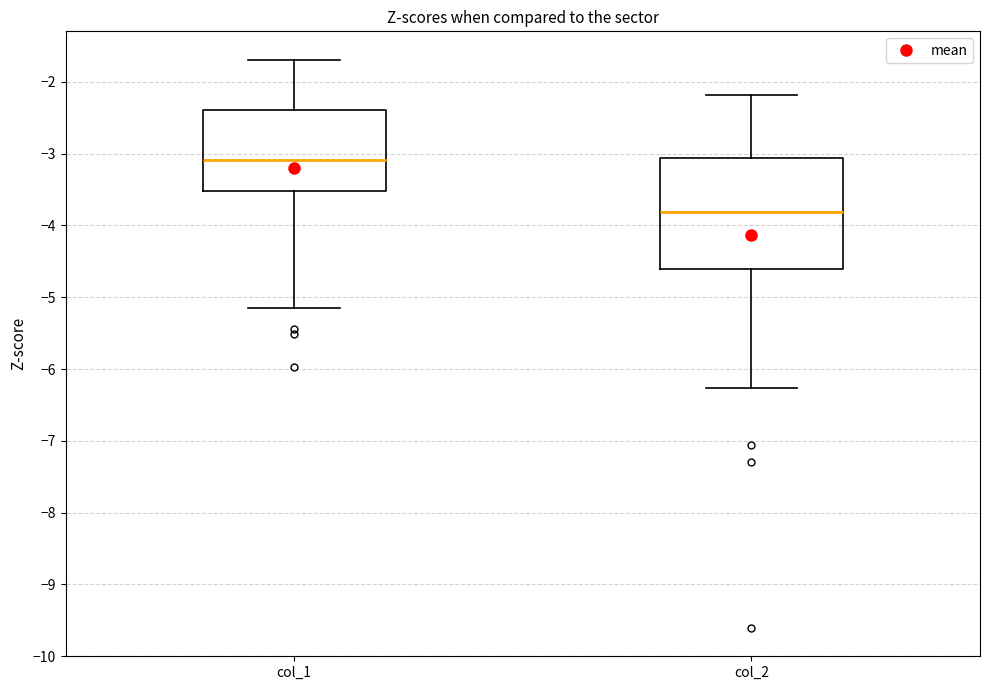

Where is the upper edge of the box for col_1 on the y-axis? The values are not printed on the chart, so give them approximately, as read against the axis.

-2.4